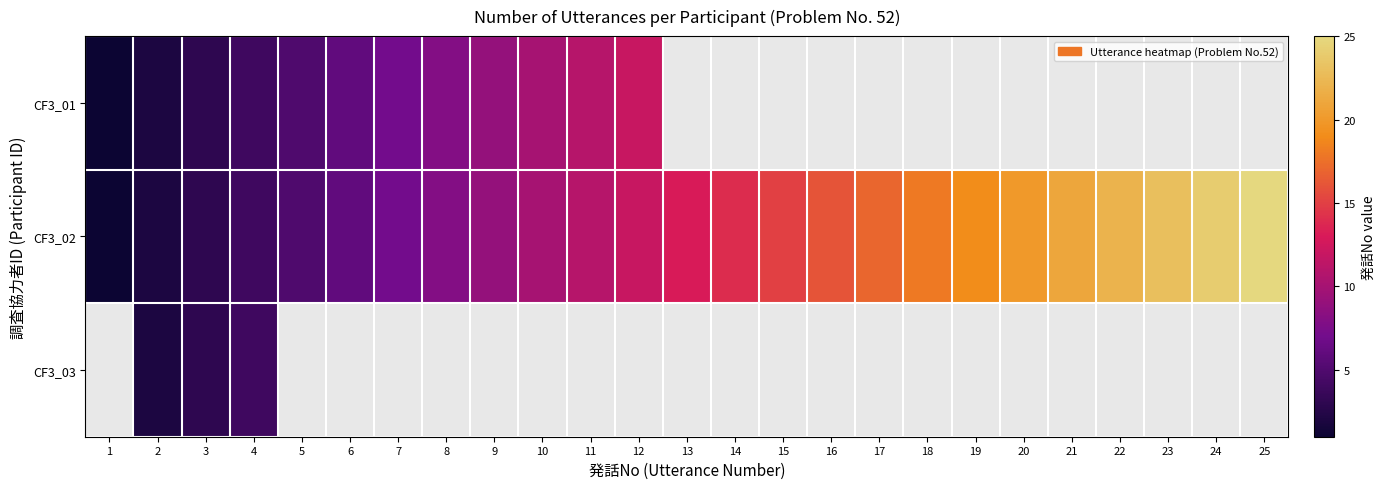

How many data points does each series have?

25